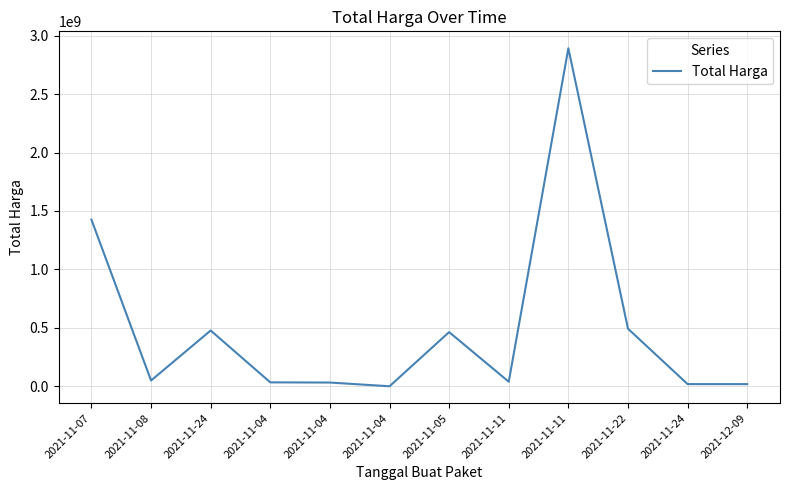

How many values are below 49730040?

6